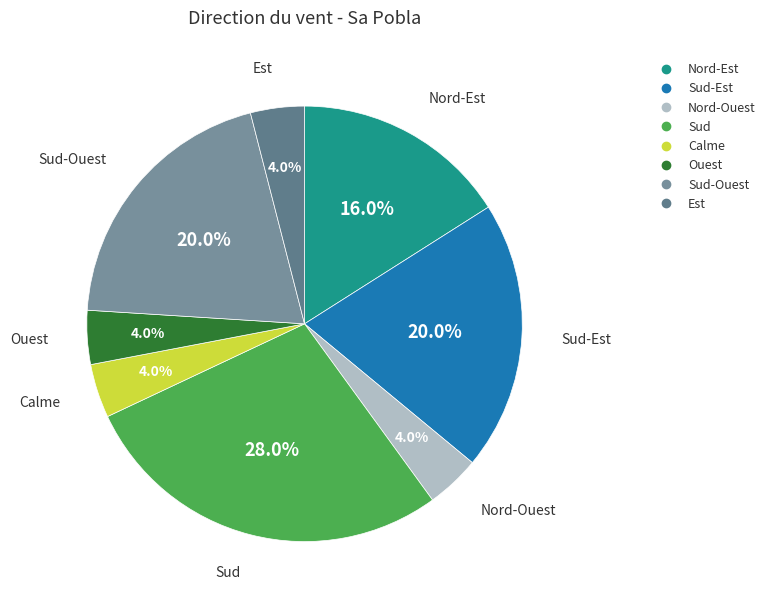

How many slices are in this pie chart?

8